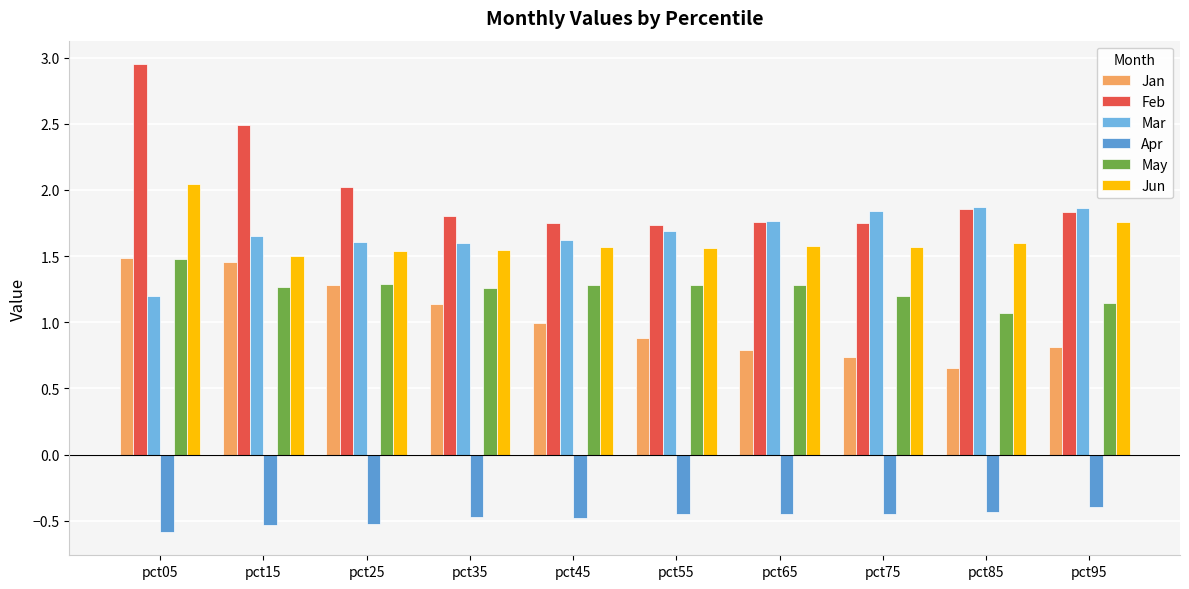

Does the chart contain any negative values?

Yes